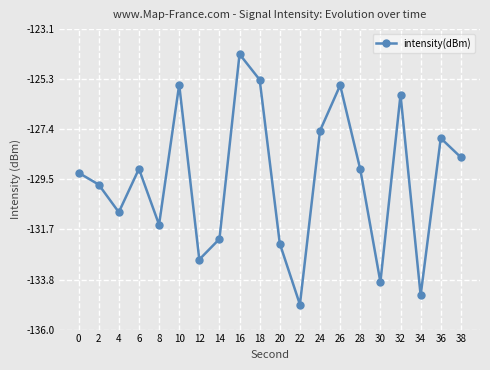

What is the smallest value displayed?

-134.9